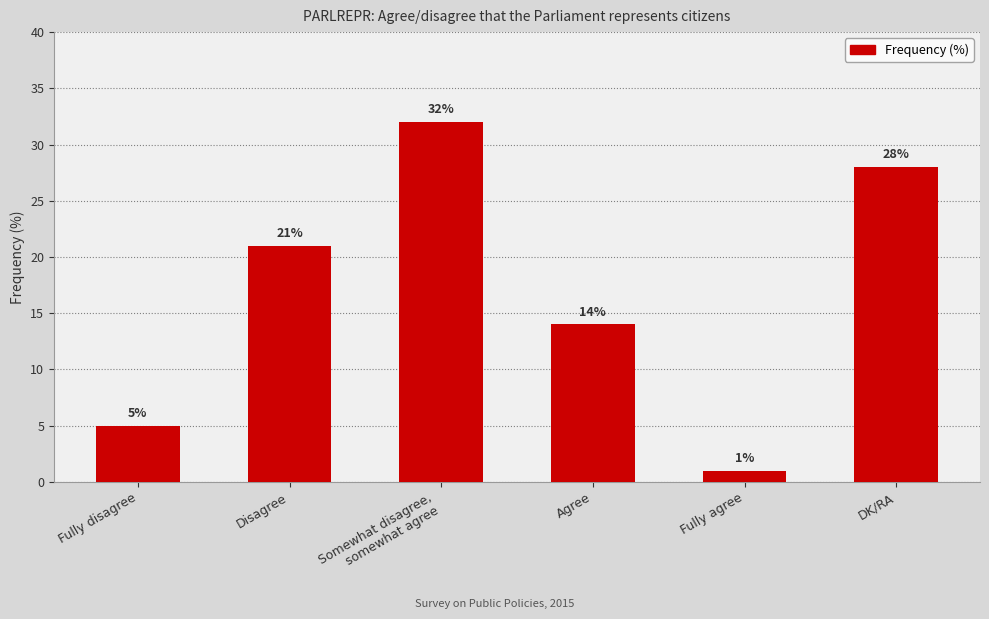

What is the average value?

17